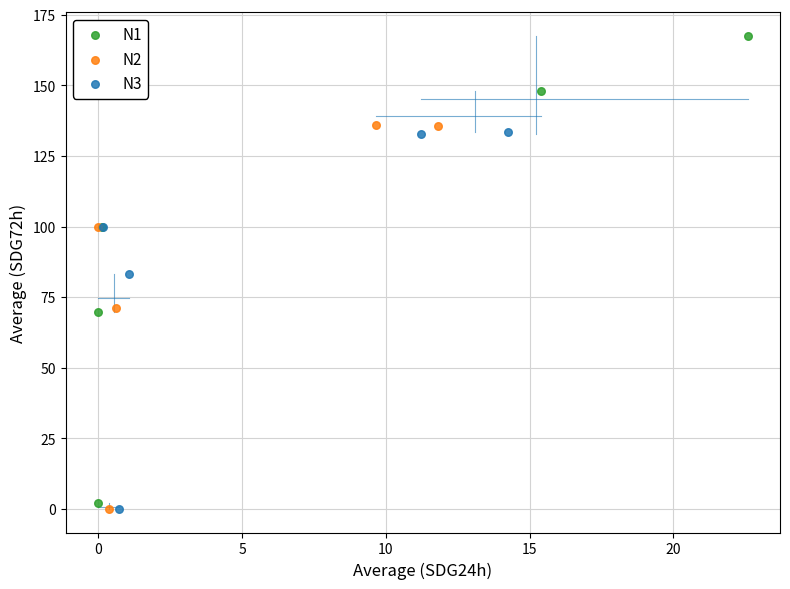

Which series contains the highest Y value?

N1